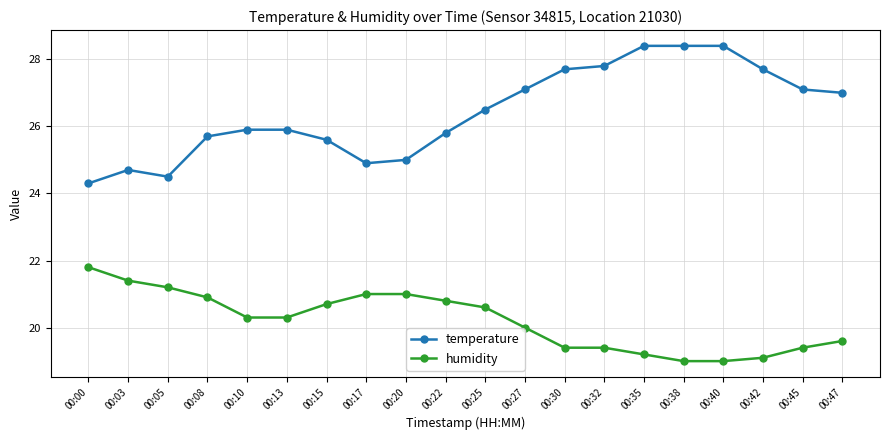

What is the sum of the temperature values at 00:42 and 00:27?

54.8